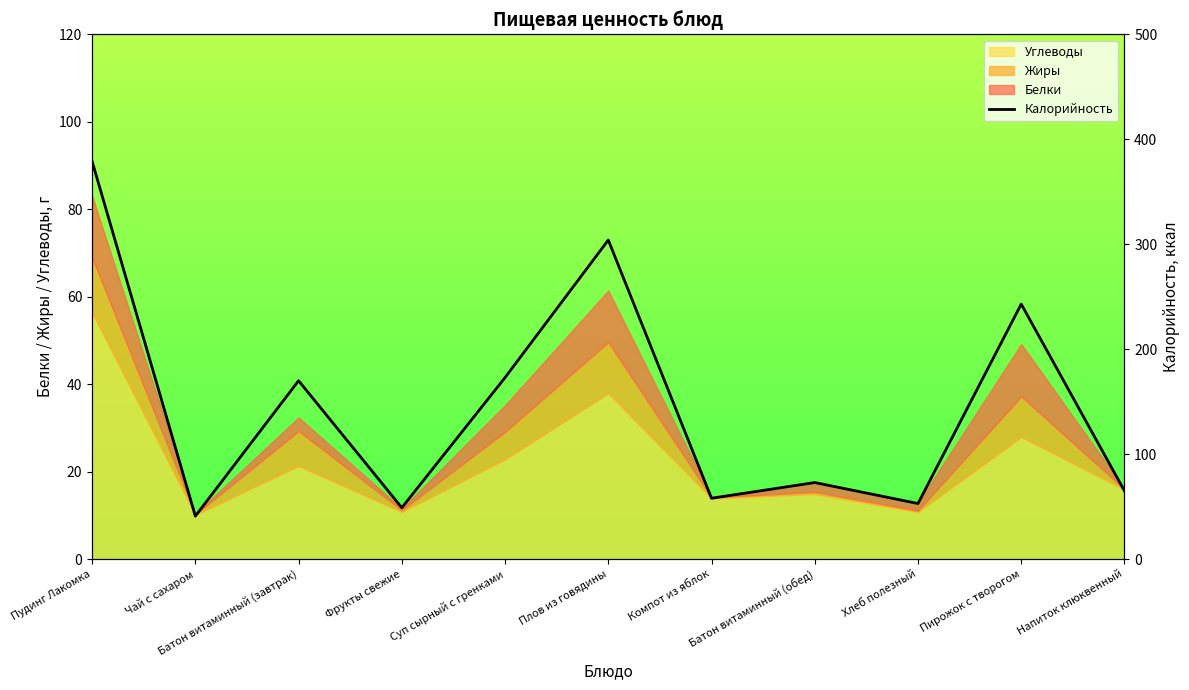

What is the sum of all values?

1608